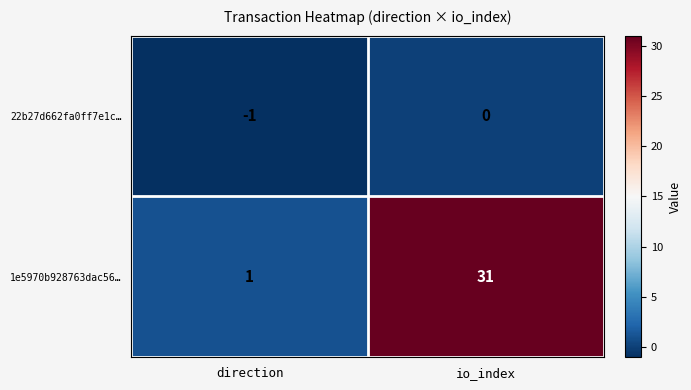

What is the average value of the 1e5970b928763dac56… series?

16